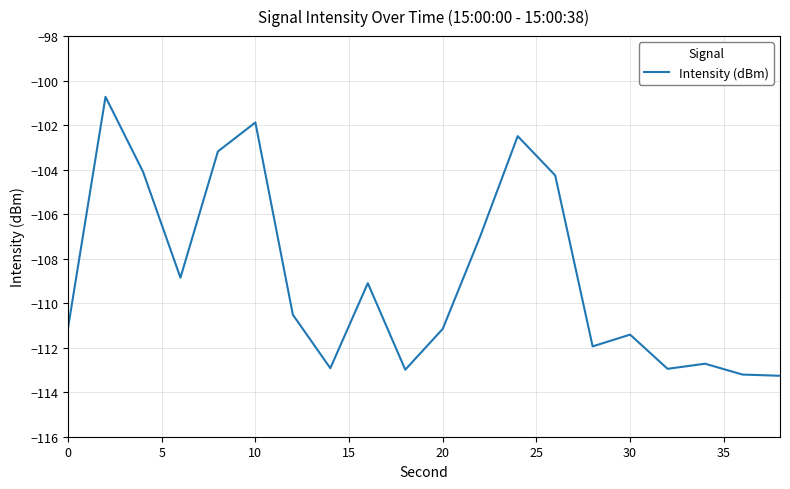

Does the chart have visible grid lines?

Yes